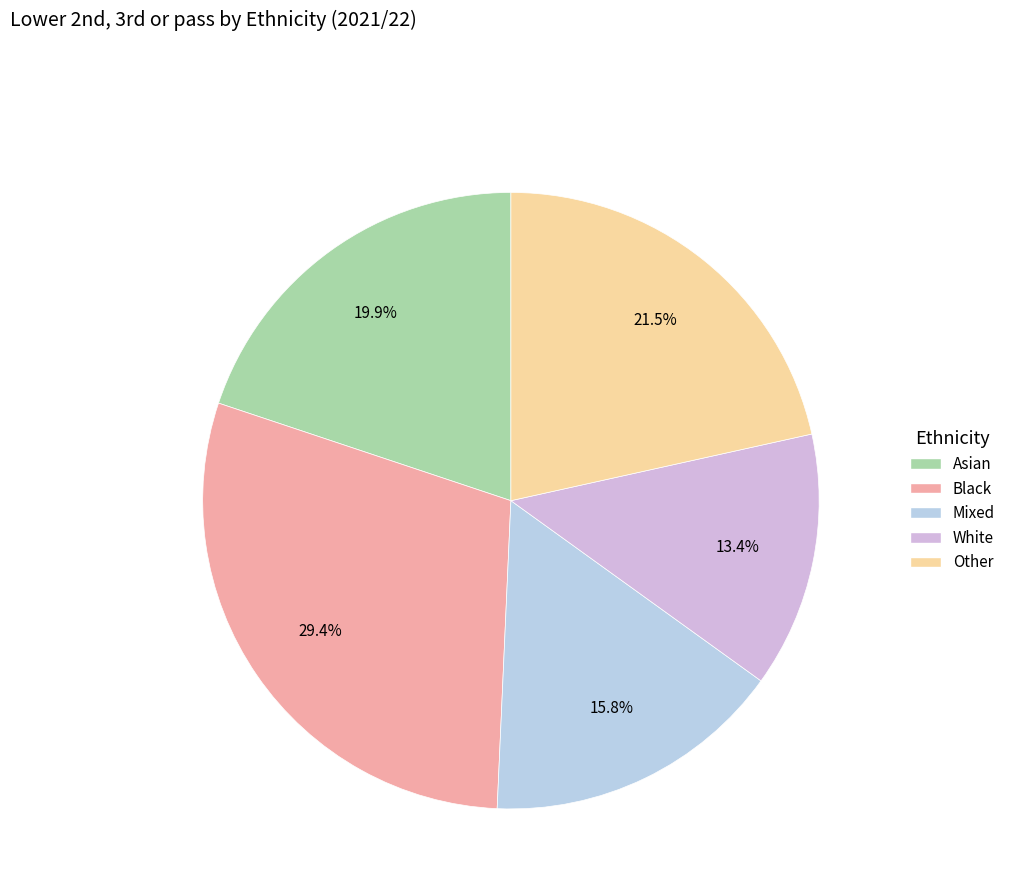

Is the sum of Black and White greater than half?

No